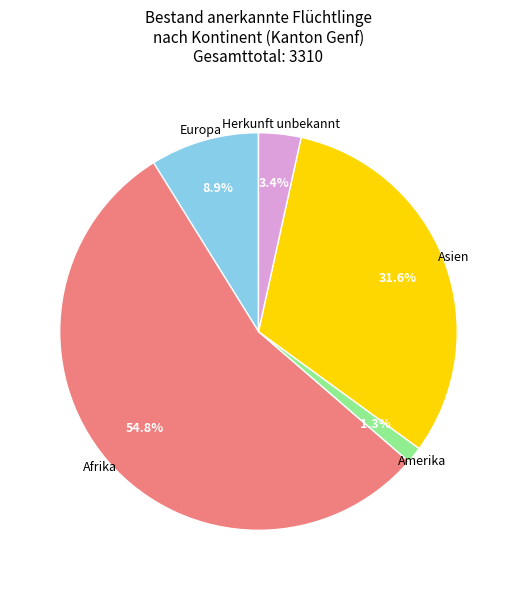

Between Asien and Amerika, which is larger?

Asien